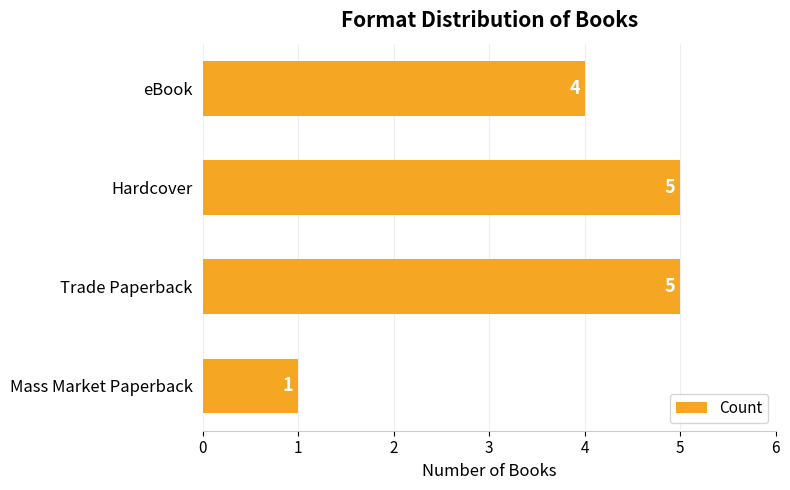

How many values are below 5?

2